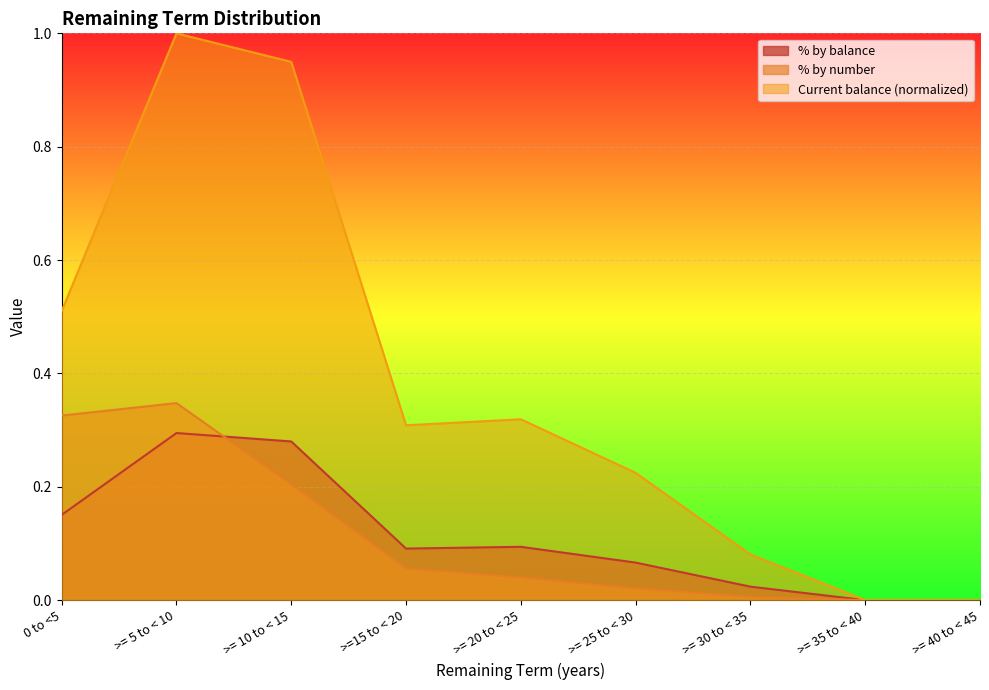

Is the value of Current balance (£) at >= 30 to < 35 greater than the value of % by number at 0 to <5?

No